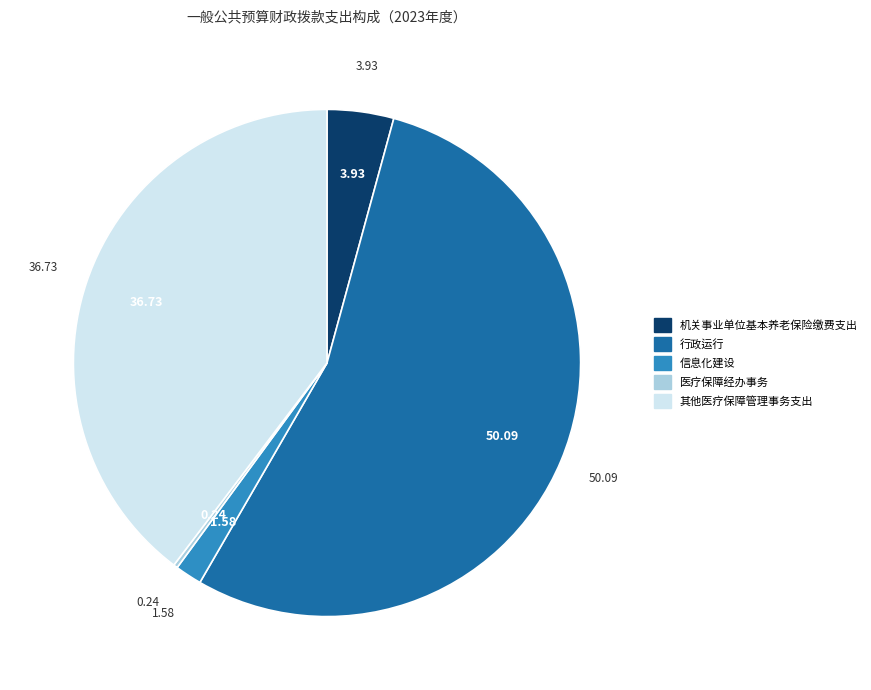

Which category has the biggest portion of the pie?

行政运行